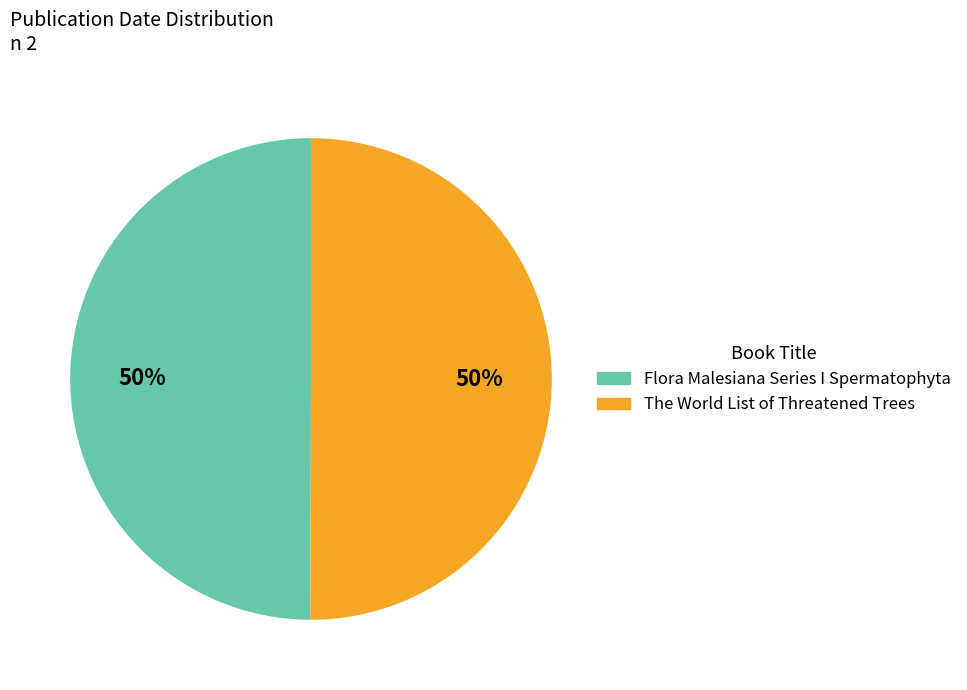

True or false: The World List of Threatened Trees accounts for 61% of the total.

False